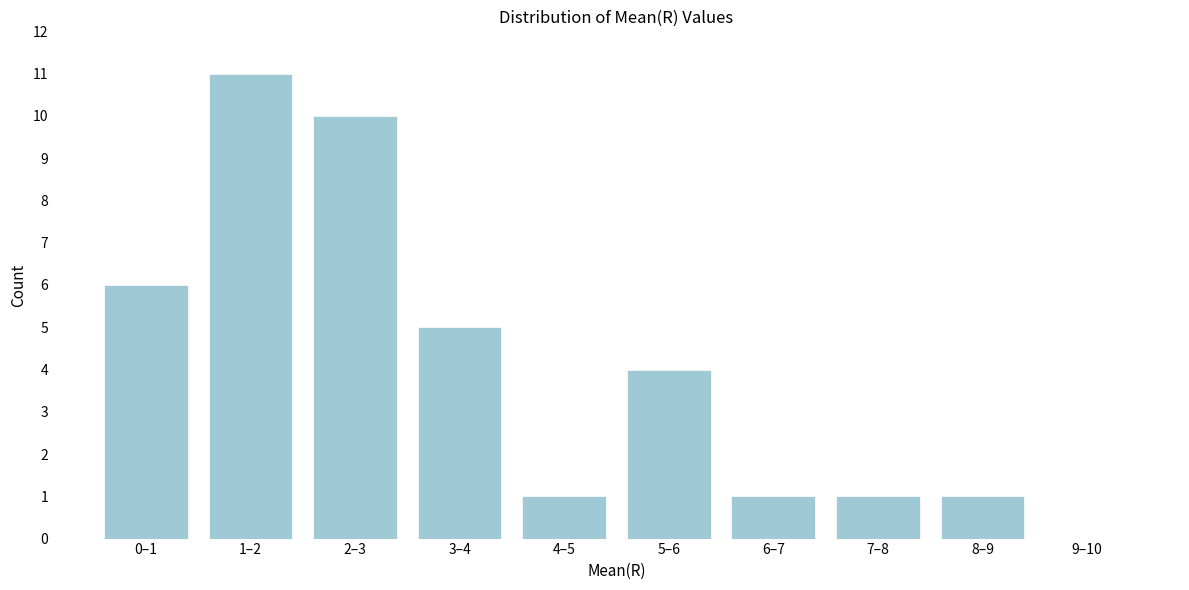

Reading left to right, extract all data points from this chart.

0–1=6	1–2=11	2–3=10	3–4=5	4–5=1	5–6=4	6–7=1	7–8=1	8–9=1	9–10=0